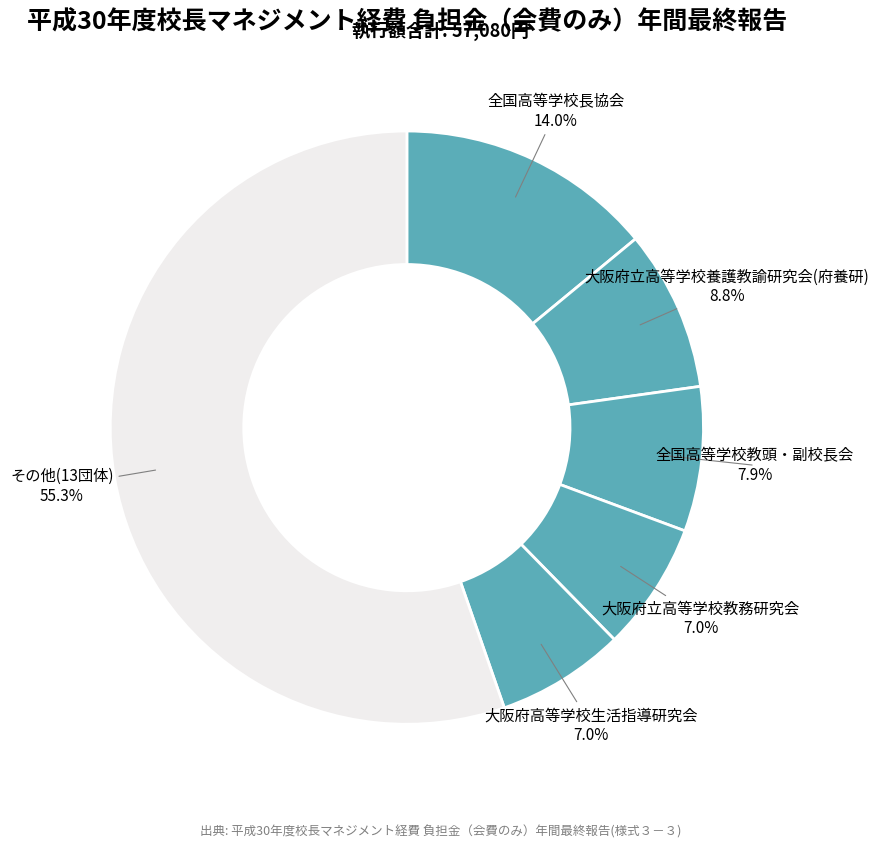

Count the number of slices in the pie.

6